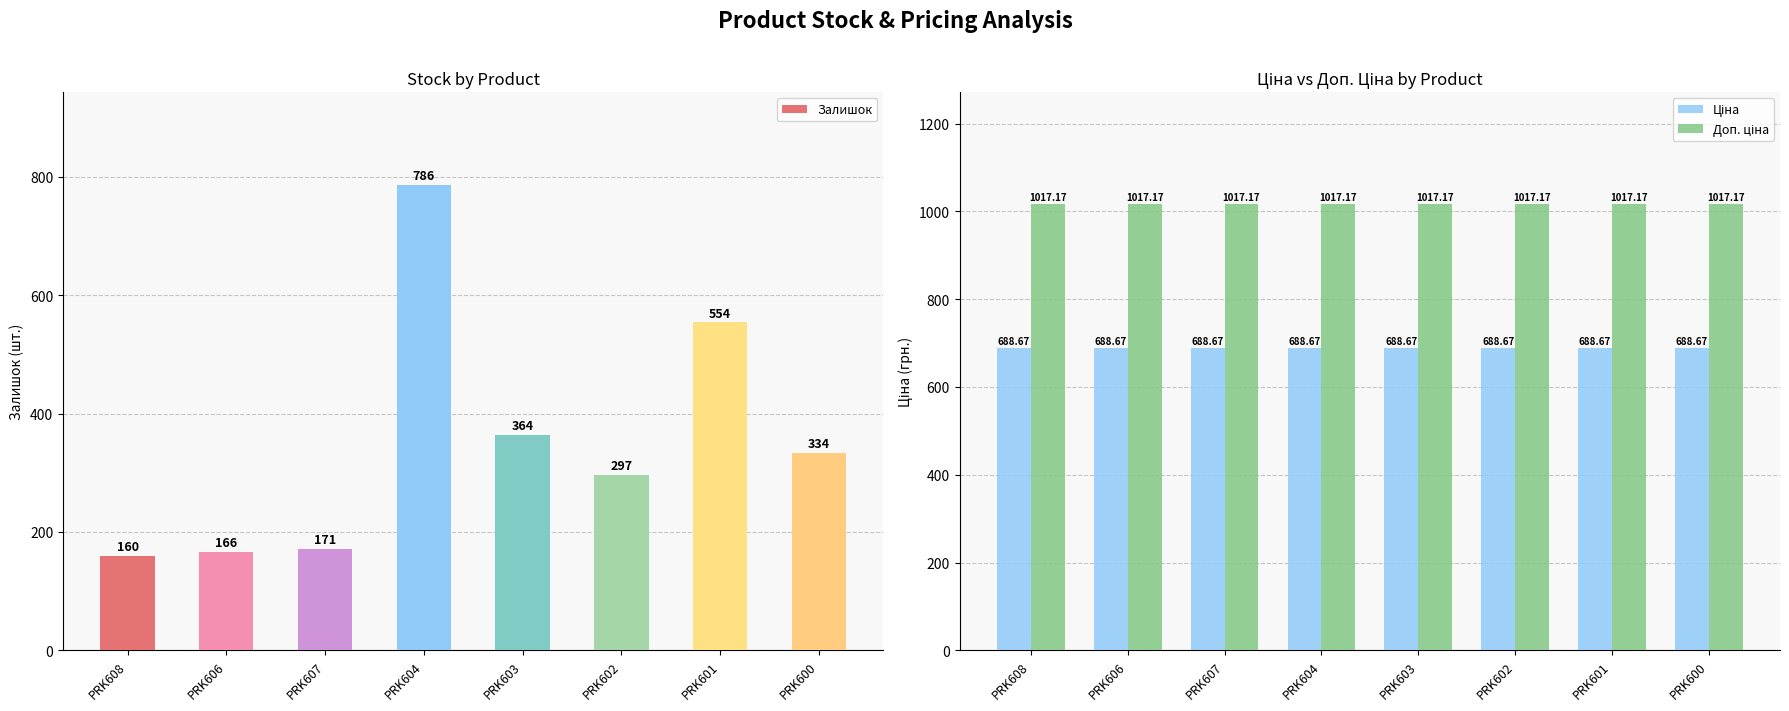

Is the value of Доп. ціна at PRK606 greater than the value of Залишок at PRK603?

Yes